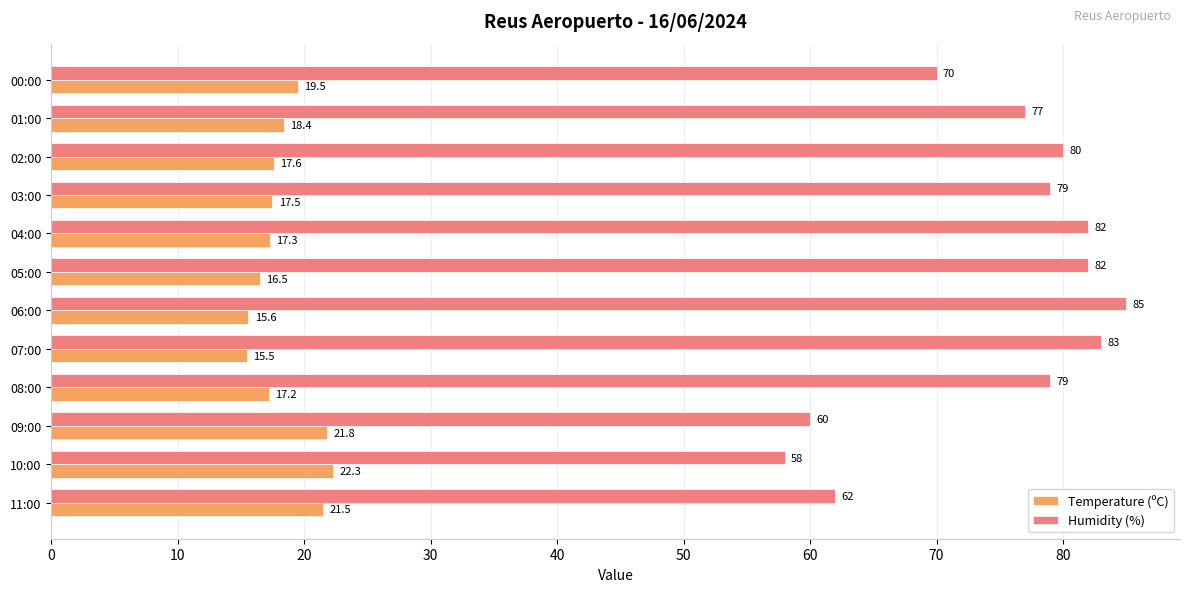

Rank the categories by Temperature (ºC) value from lowest to highest.

07:00, 06:00, 05:00, 08:00, 04:00, 03:00, 02:00, 01:00, 00:00, 11:00, 09:00, 10:00